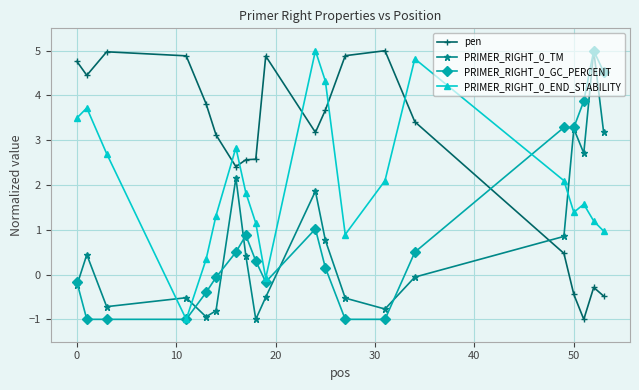

True or false: PRIMER_RIGHT_0_TM has more than 1 interior local peaks.

True